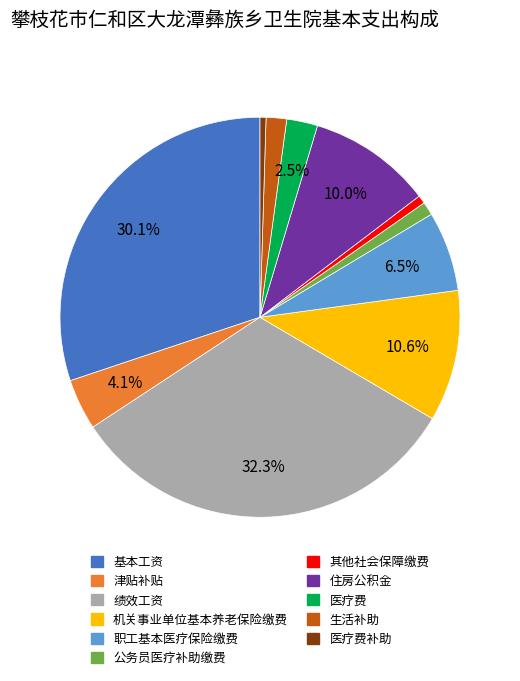

Does any single category account for the majority?

No